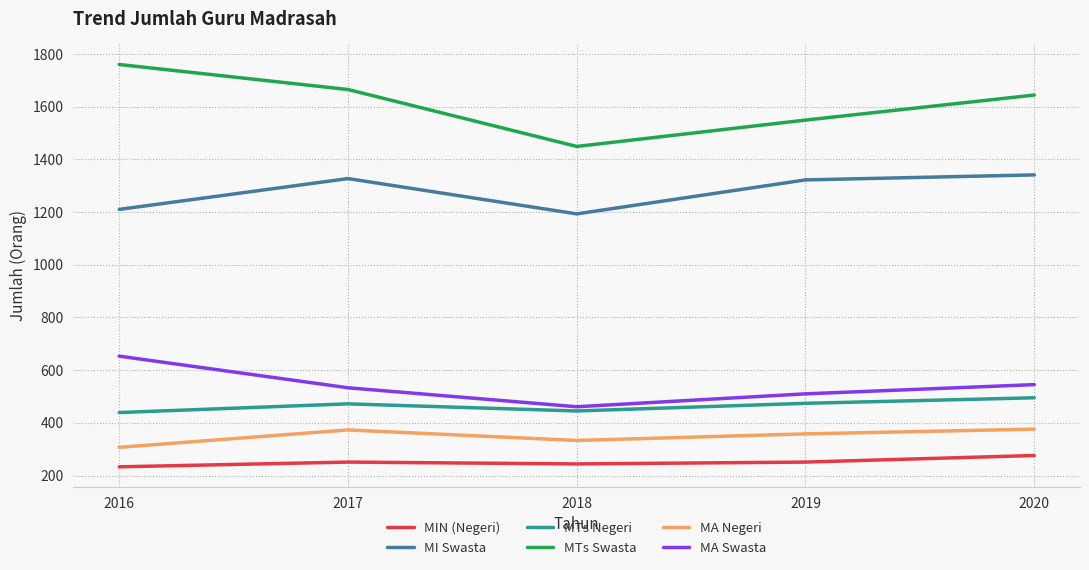

What is the maximum value for MTs Negeri?

495